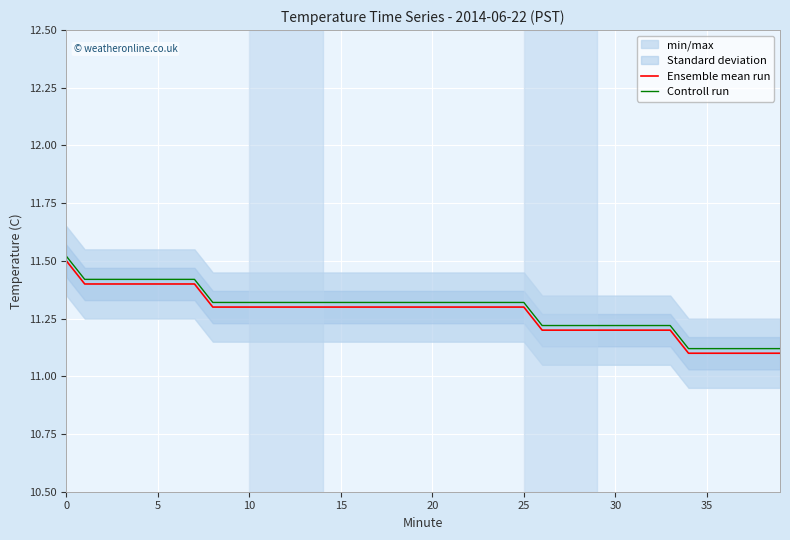

The Controll run series shows 5.8 at 17. True or false?

False